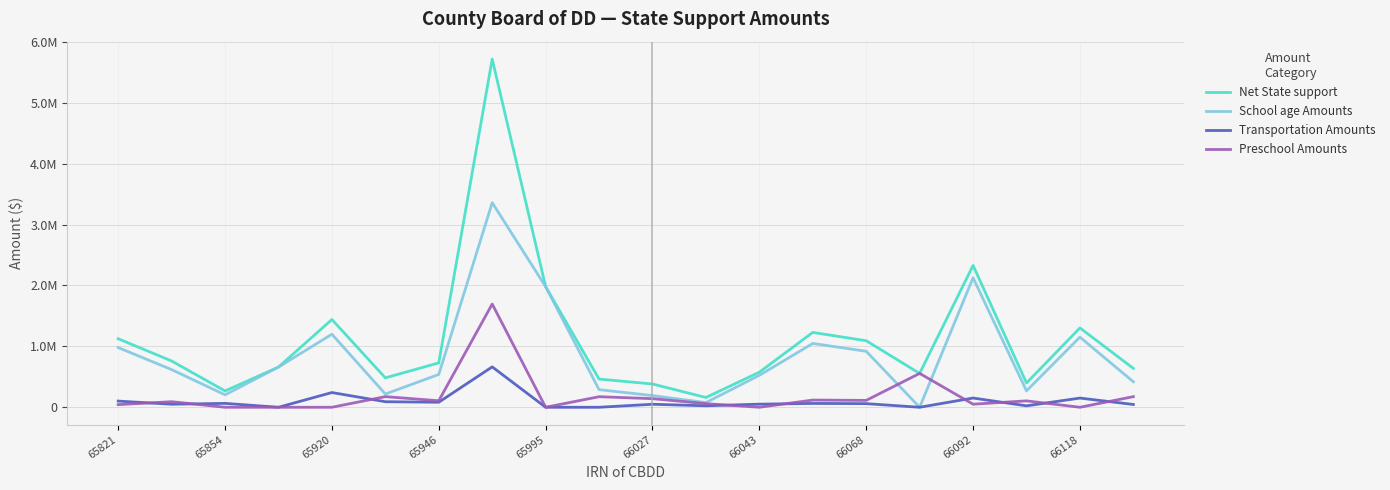

Does the chart have visible grid lines?

Yes